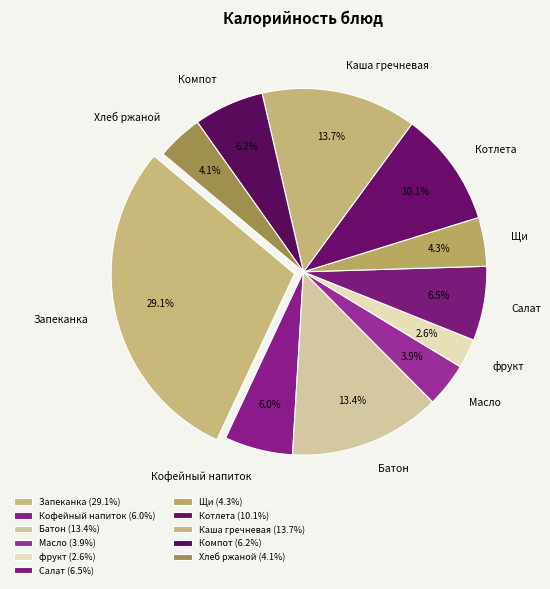

Is Хлеб ржаной the majority of the pie?

No